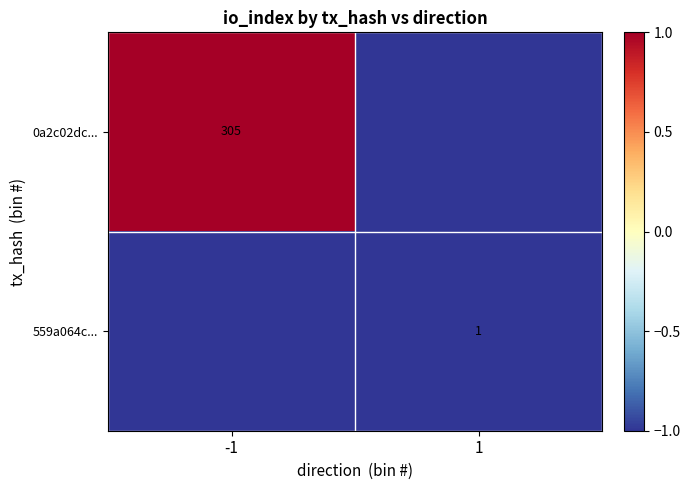

Which has a higher value, -1 or 1?

-1